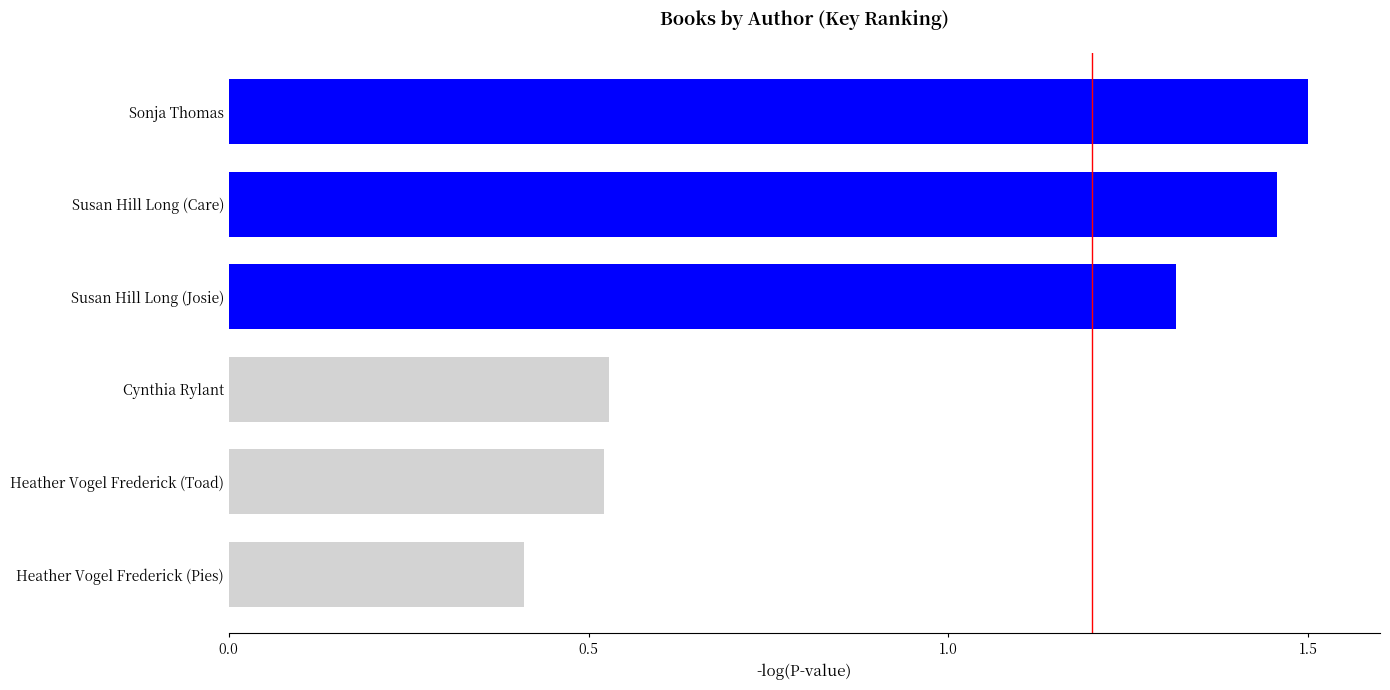

The value at Sonja Thomas is 2.5. True or false?

False